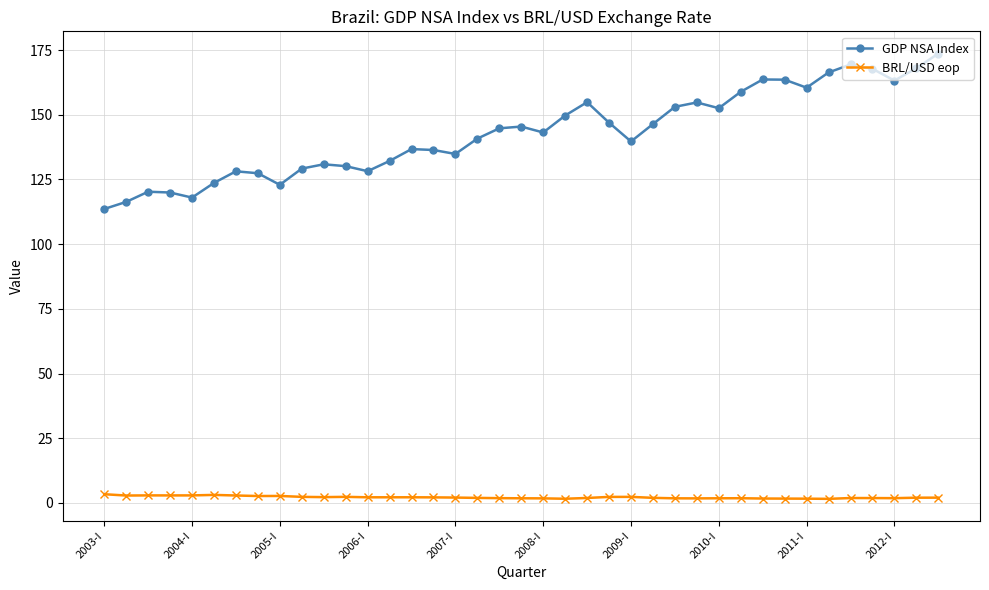

List the series in order of their peak value, lowest first.

BRL/USD eop, GDP NSA Index